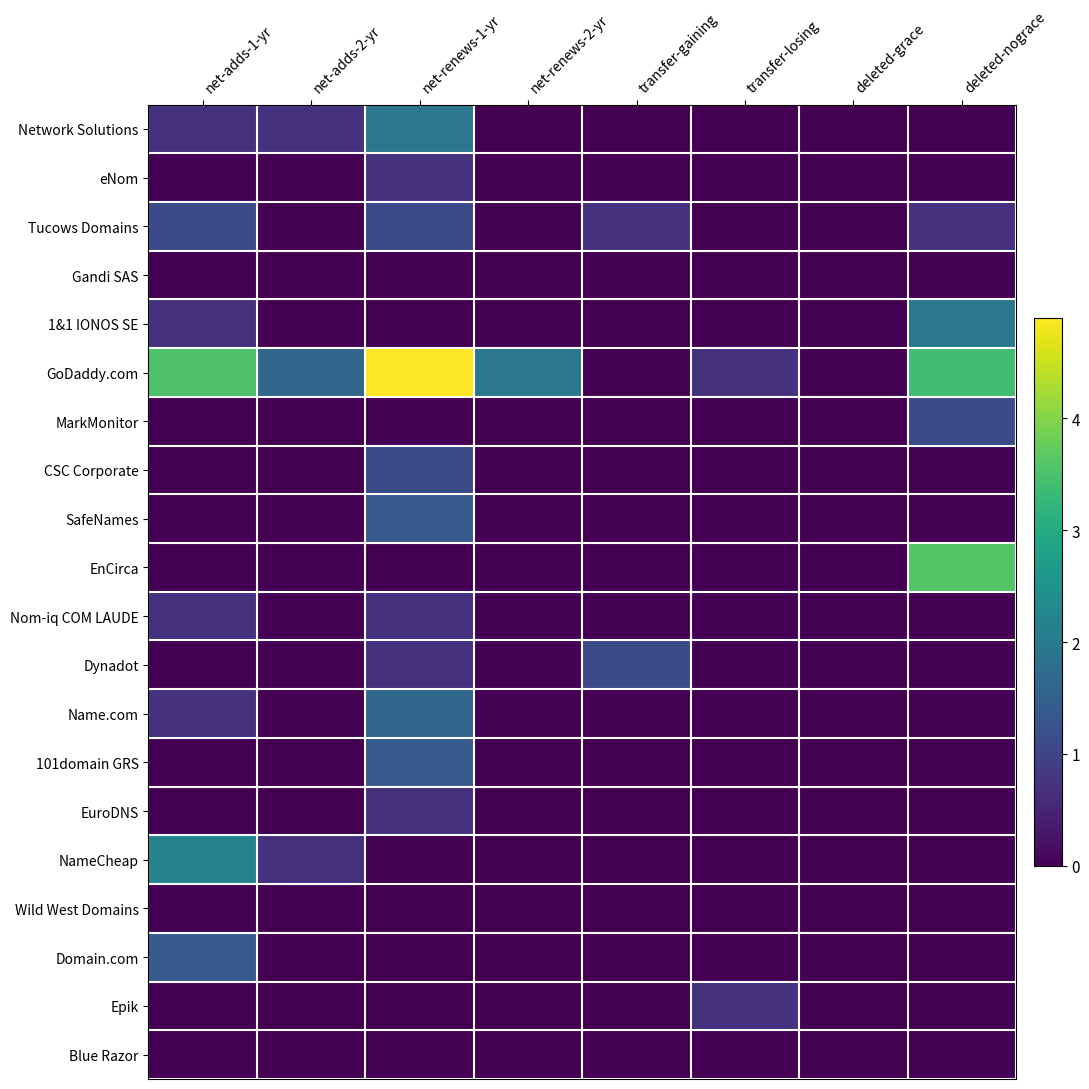

Between net-adds-2-yr and net-renews-1-yr, which series saw the biggest shift?

GoDaddy.com